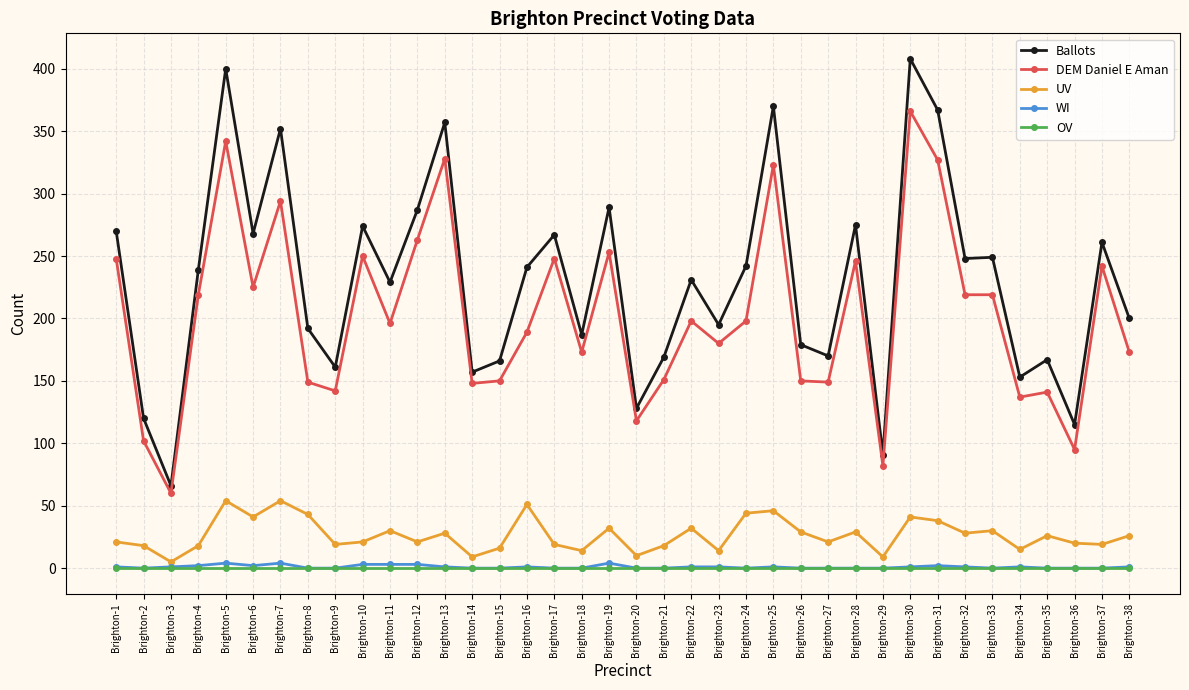

Which series has the largest total across all categories?

Ballots